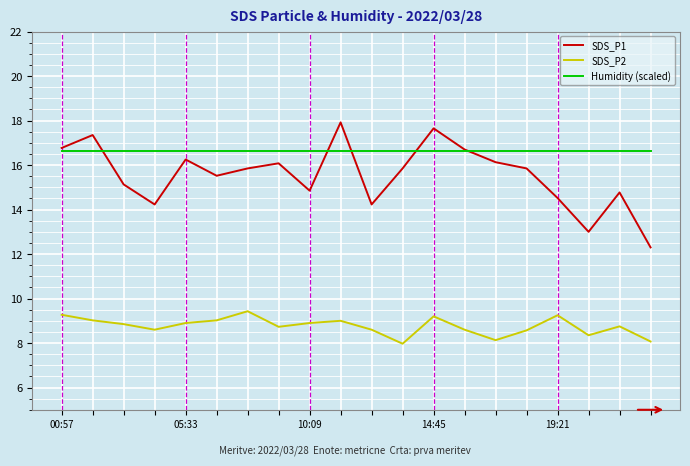

How many lines are shown in the chart?

3